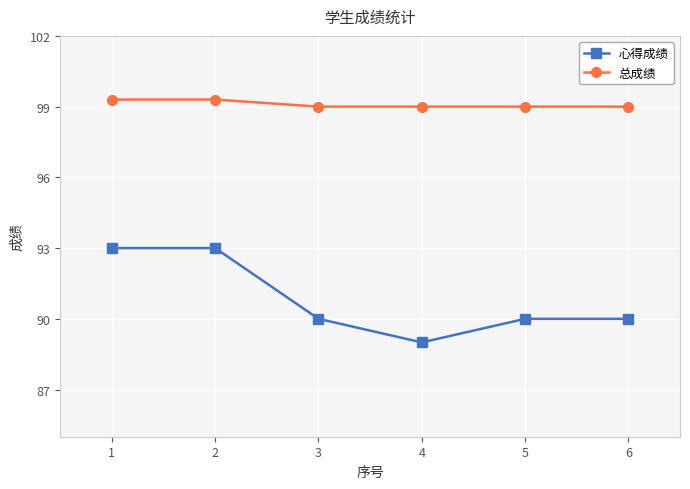

Where is the first local minimum for 心得成绩?

4